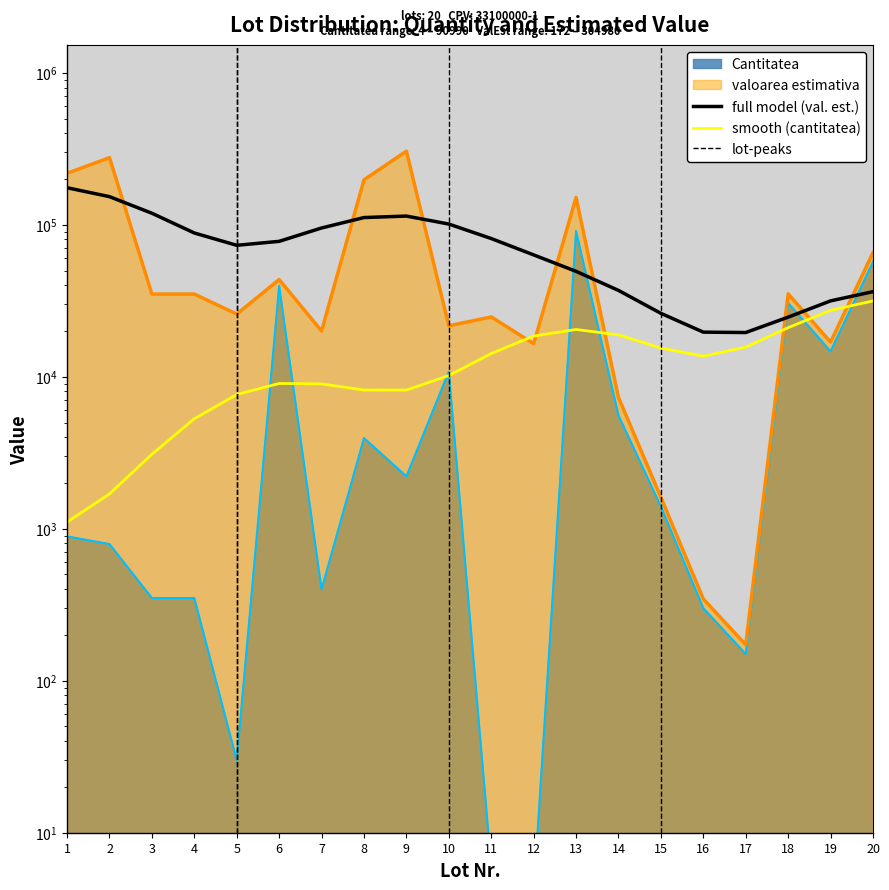

True or false: Cantitatea and valoarea estimativa intersect in this chart.

False